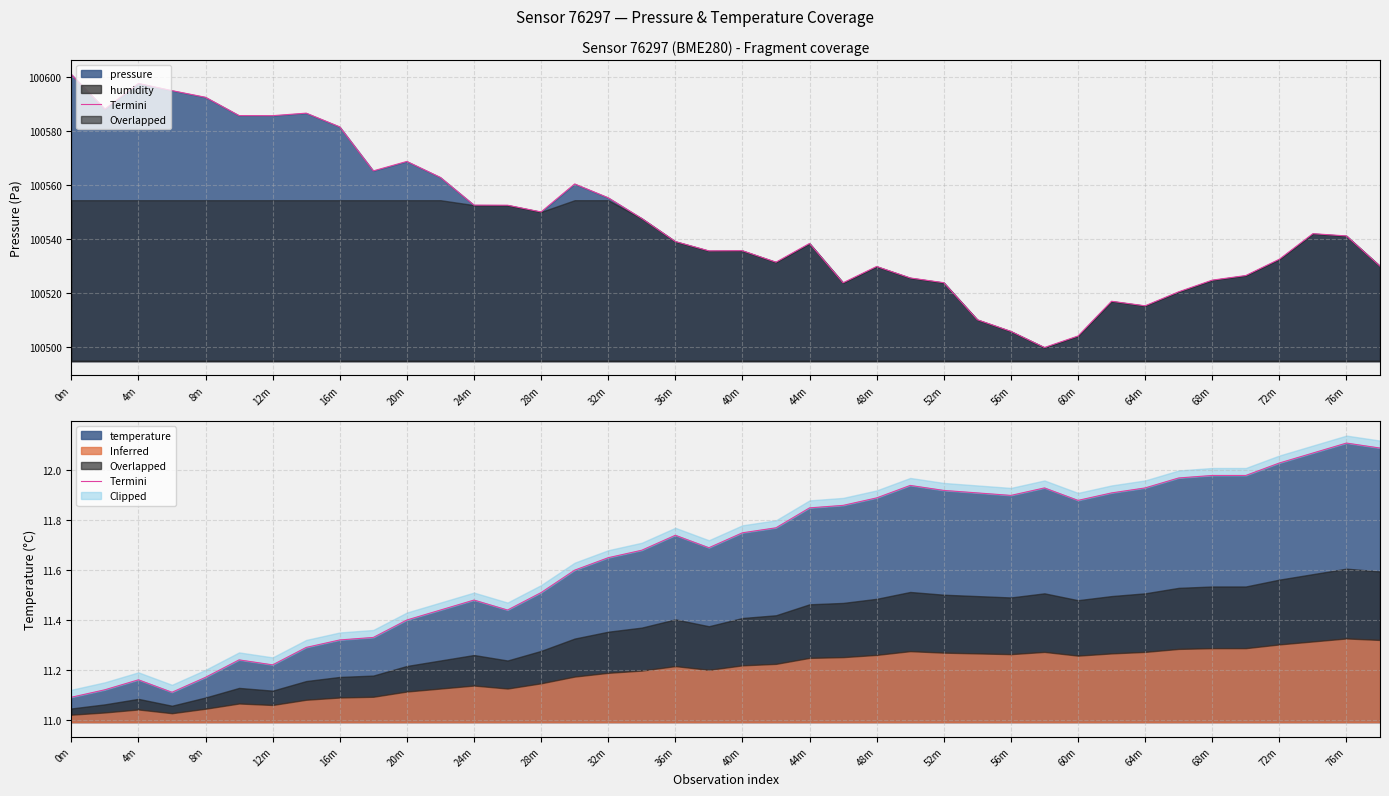

Where is the data nearest to the value 11?

0m